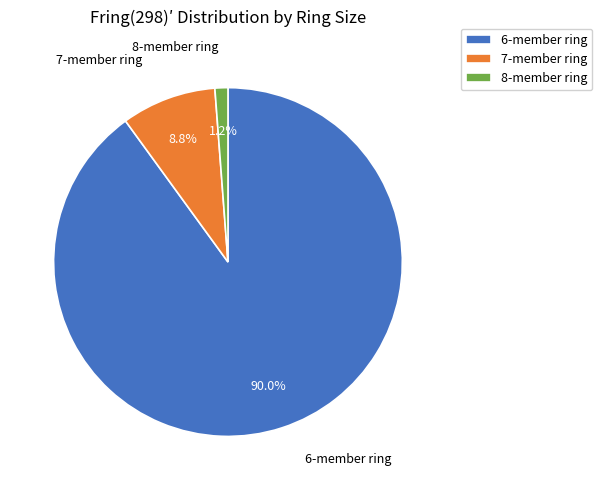

Between 7-member ring and 8-member ring, which is larger?

7-member ring